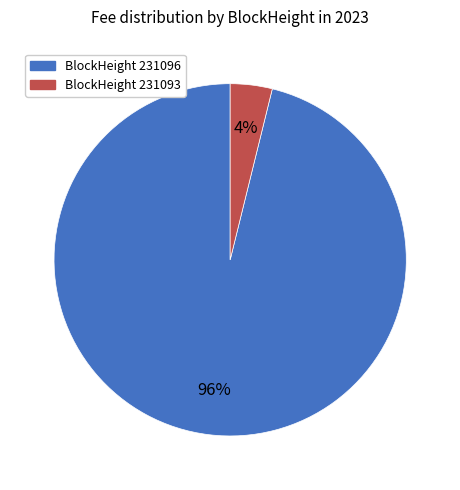

Count the number of slices in the pie.

2